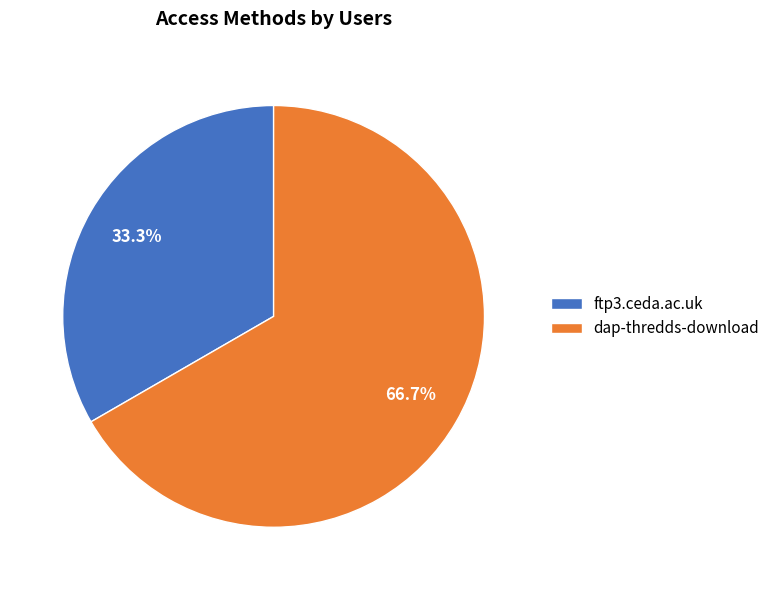

Which category has the biggest portion of the pie?

dap-thredds-download